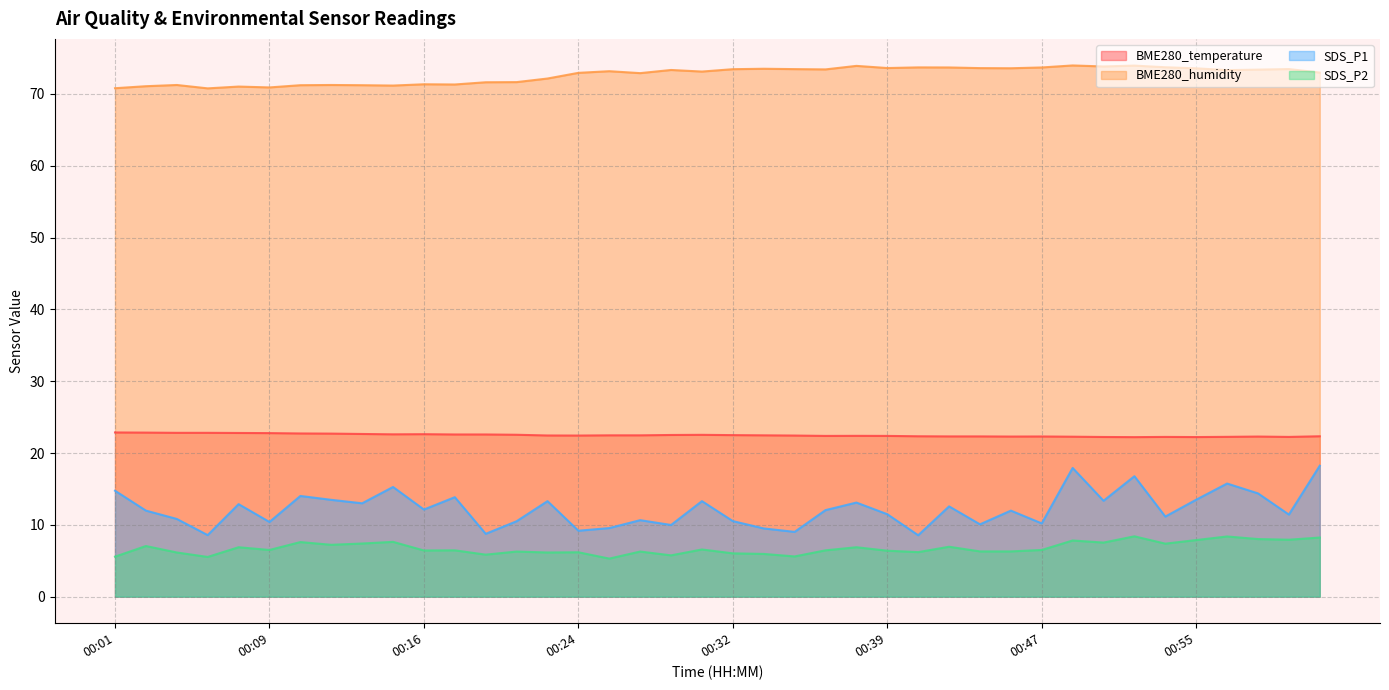

What is the spread (max minus min) of values at 00:24?

66.8